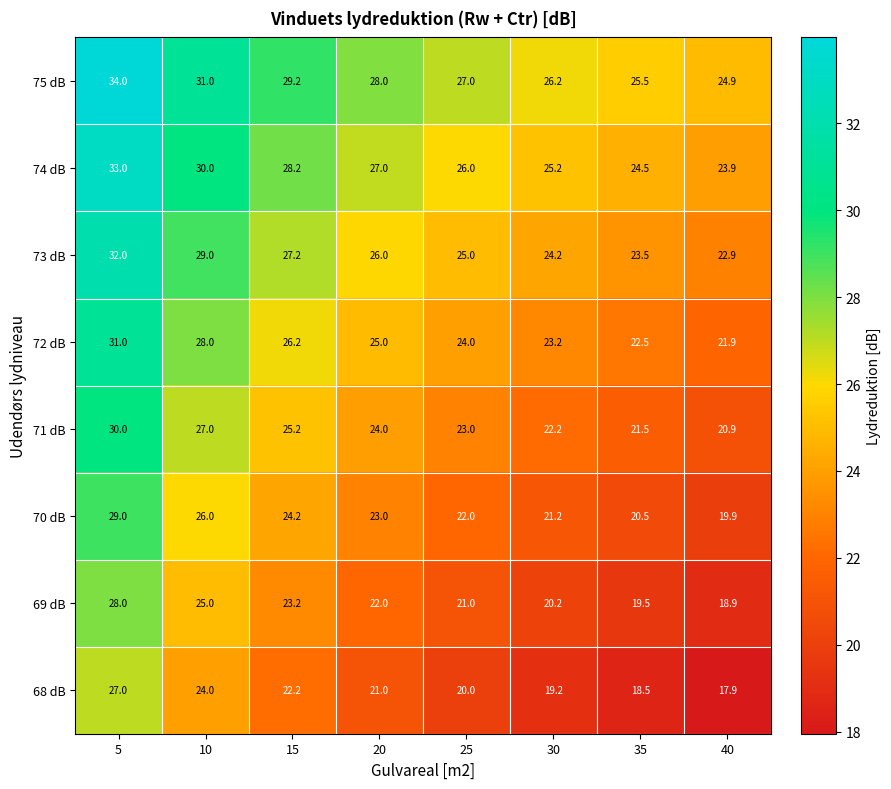

Rank the series by their maximum value, from lowest to highest.

68 dB, 69 dB, 70 dB, 71 dB, 72 dB, 73 dB, 74 dB, 75 dB